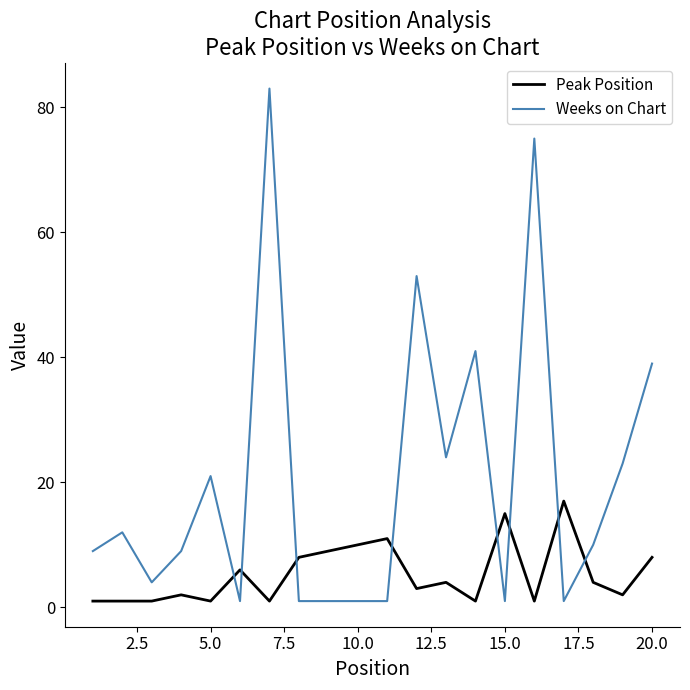

True or false: Peak Position has more than 2 points higher than both neighbors.

True